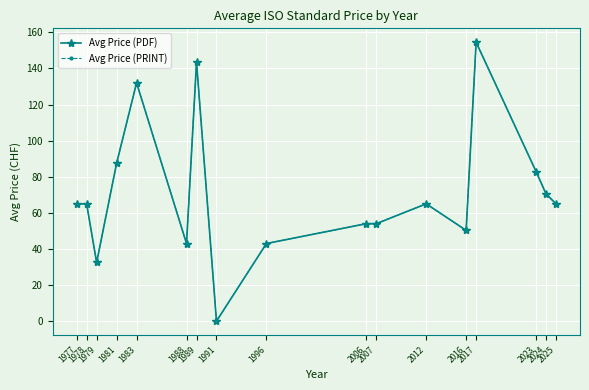

Is this an area chart (filled region under the line)?

No